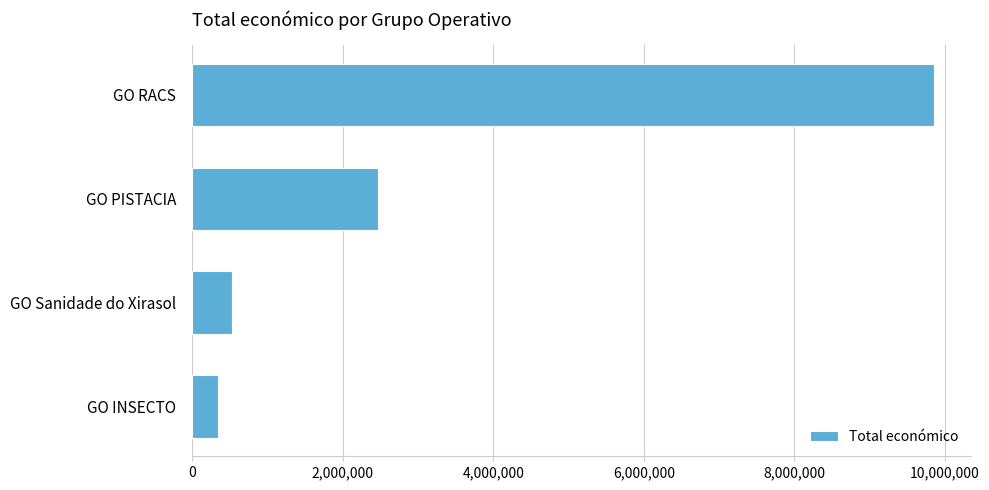

What is the value of the 1st bar from the top?

9847932